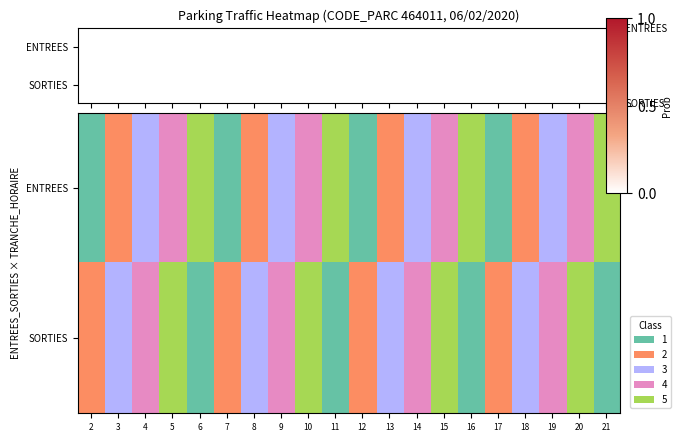

How many SORTIES values are between 1 and 3?

12